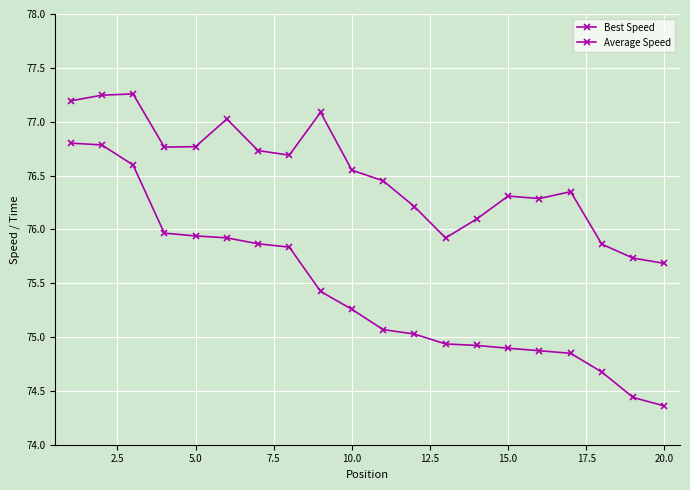

At how many categories does at least one series exceed 76?

16